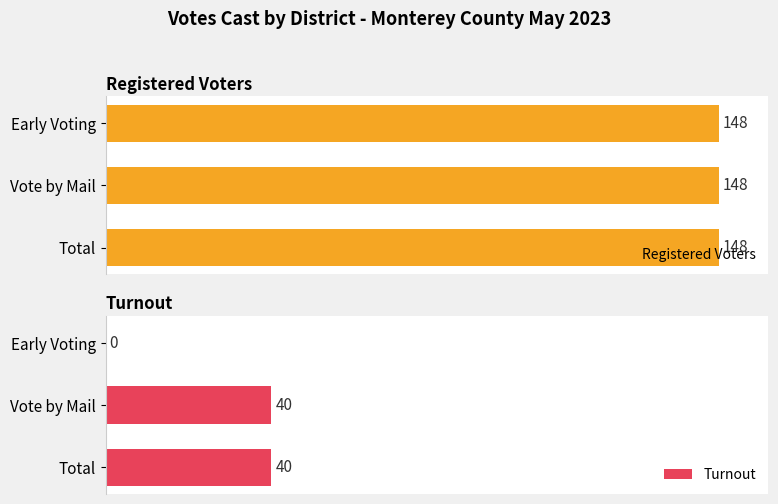

At which label is Turnout closest to 20?

Early Voting